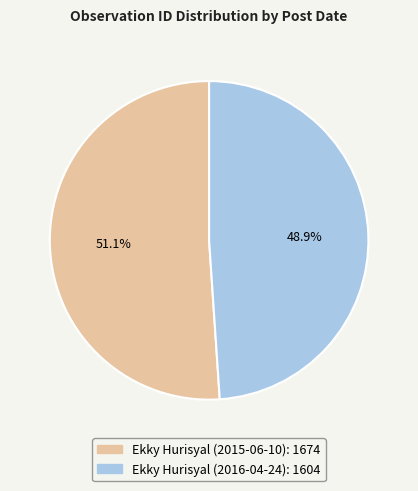

Which slice represents more than half of the pie?

Ekky Hurisyal (2015-06-10)